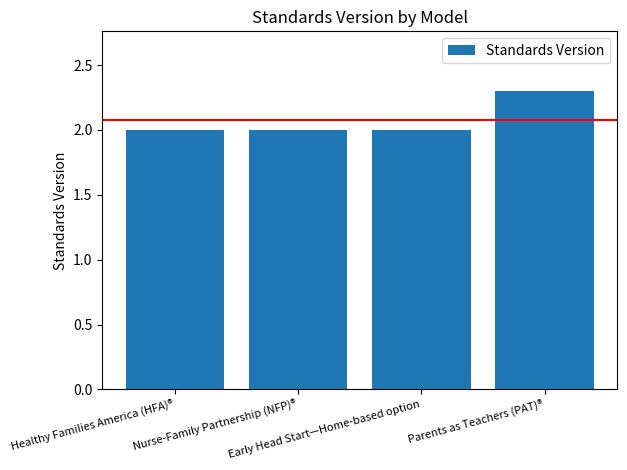

How many values are between 2 and 3?

4